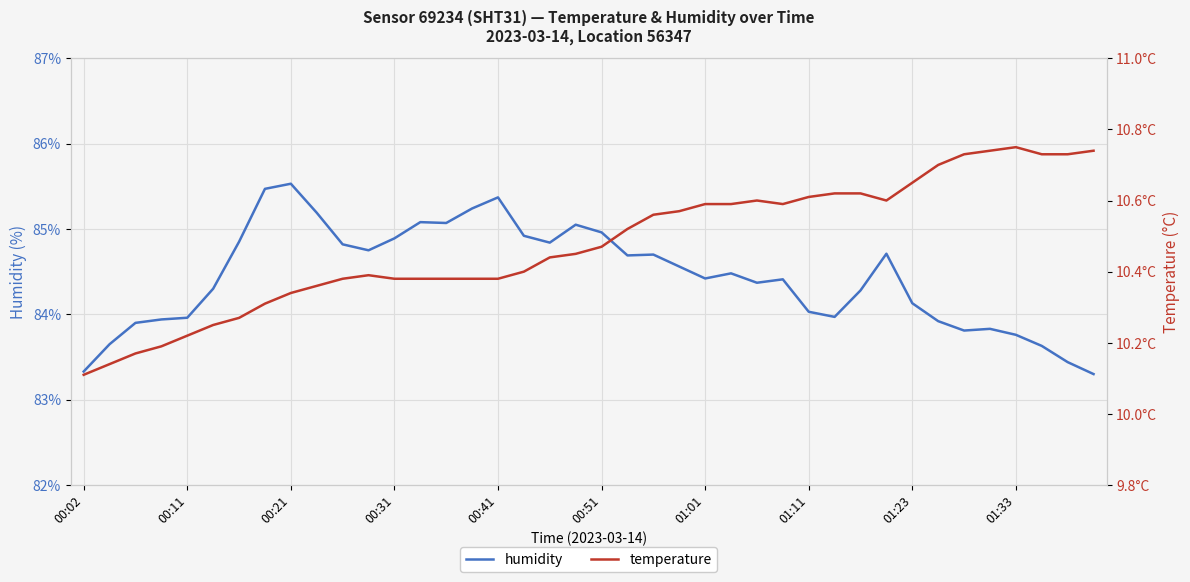

What is the total value across all series at 13?

95.5